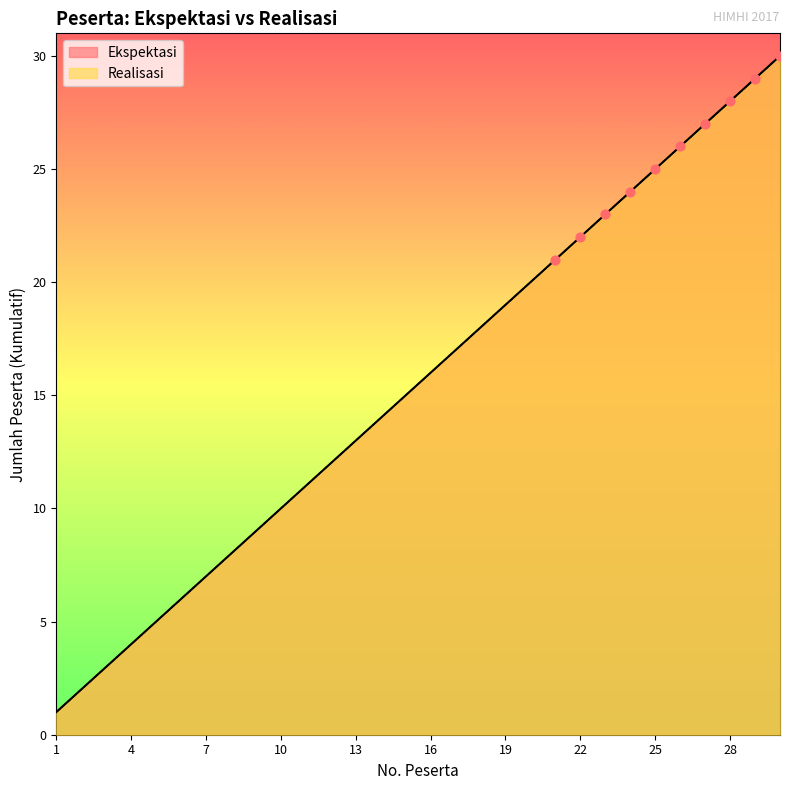

Which series contains the lowest Y value?

Ekspektasi